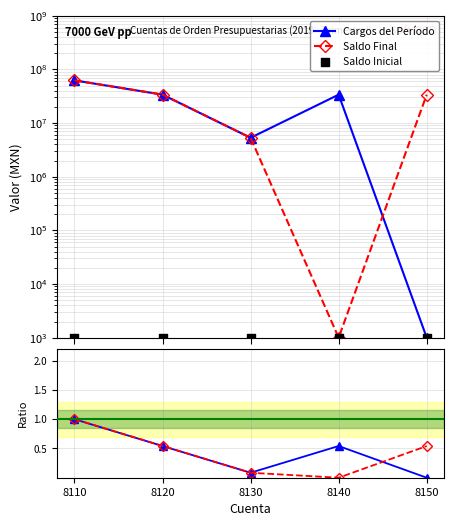

What is the total value across all series at 8130?

1000.2